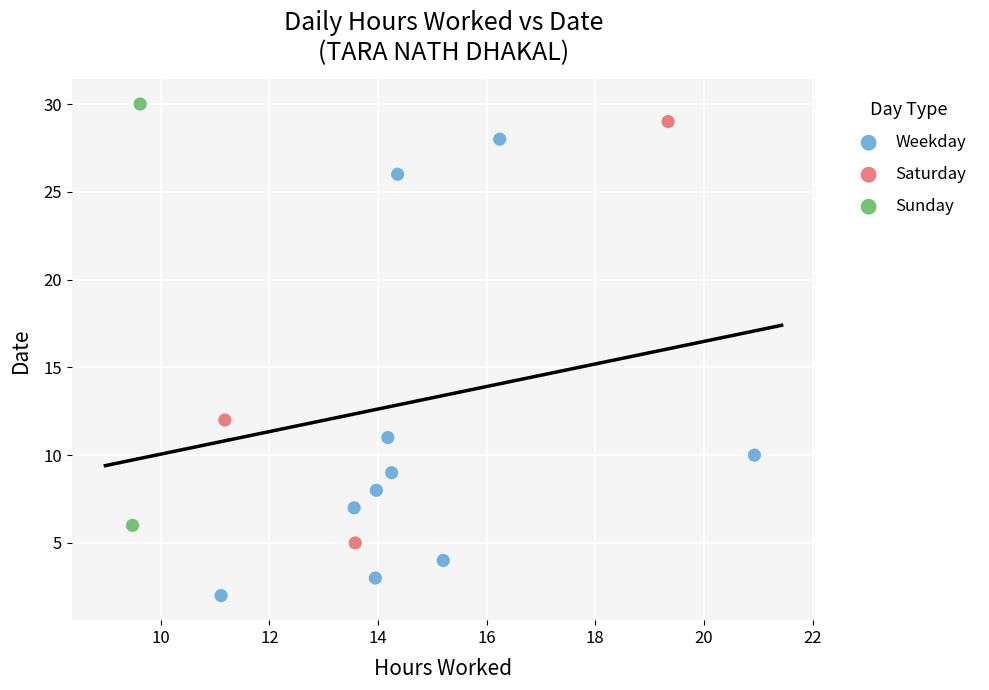

What are all the series names shown in the legend?

Weekday, Saturday, Sunday